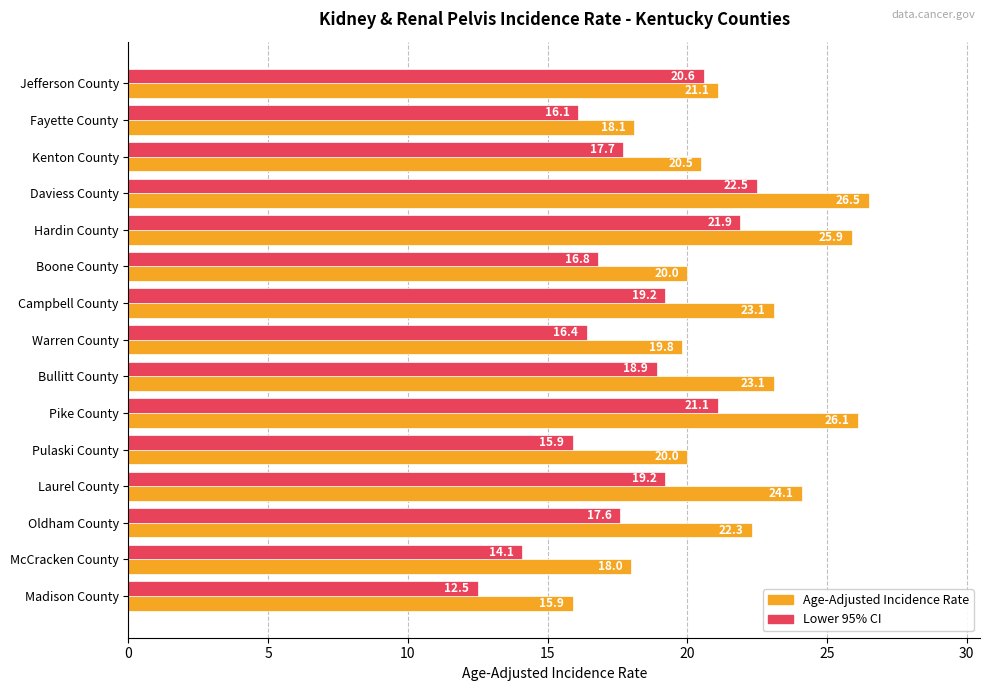

The Age-Adjusted Incidence Rate series shows 18.0 at McCracken County. True or false?

True